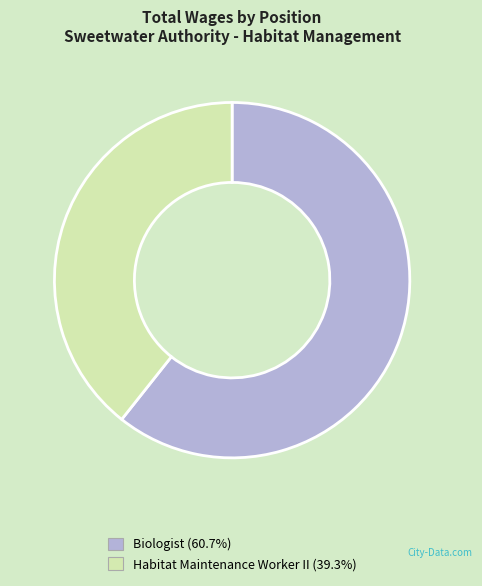

Does Habitat Maintenance Worker II represent more than half of the total?

No